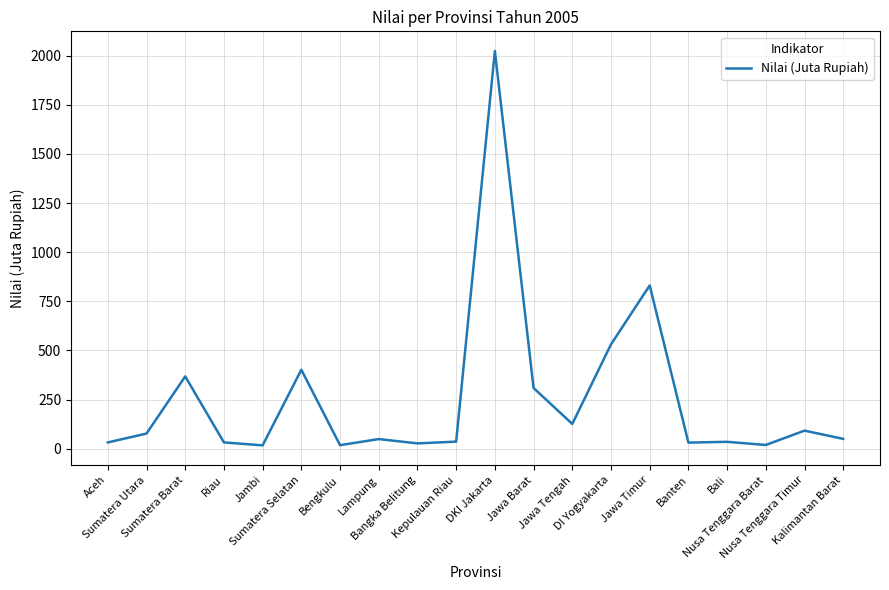

What is the greatest value displayed?

2024